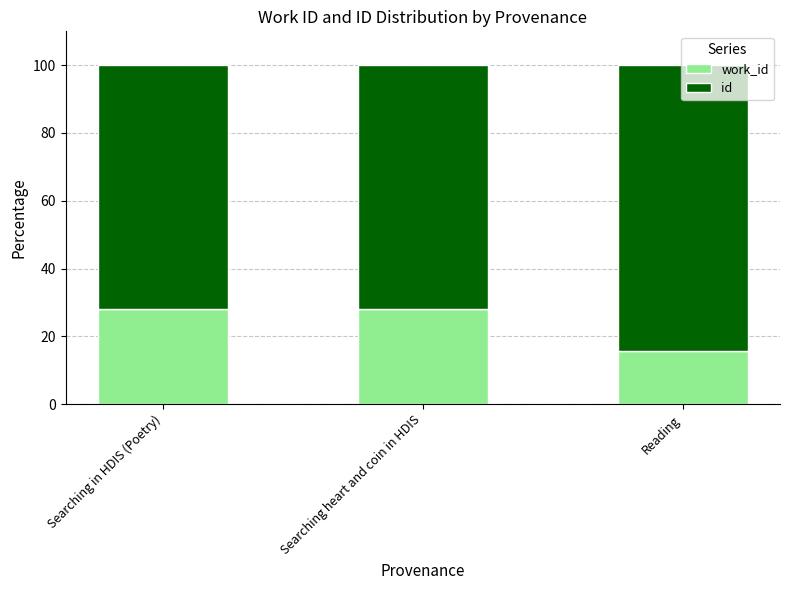

What is the total value across all series at Reading?

100.0